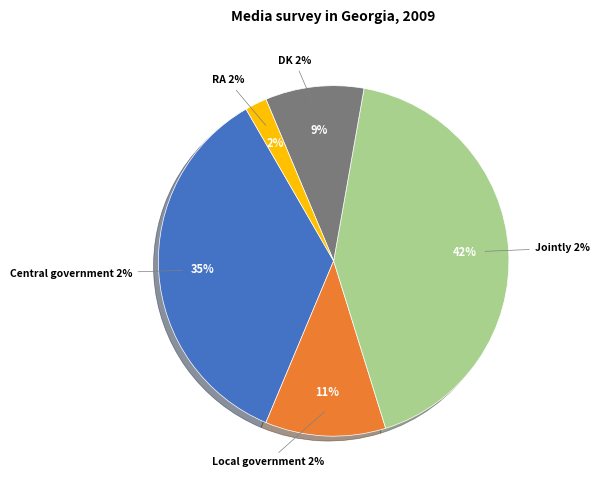

The Local government slice represents 21% of the pie. True or false?

False